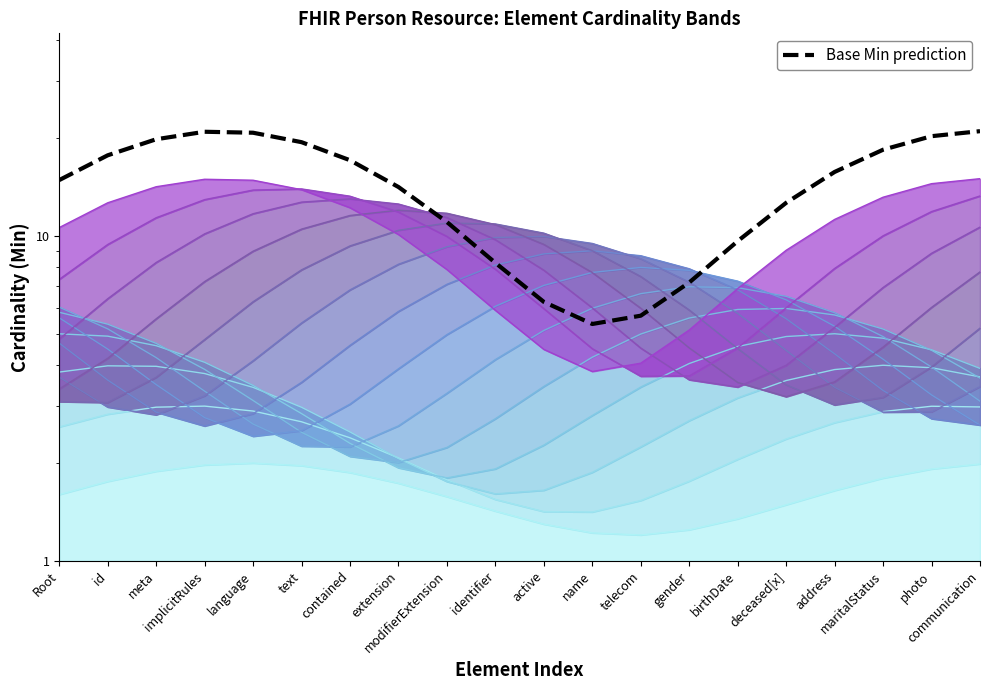

What is the value of the 6th point from the left?

19.4